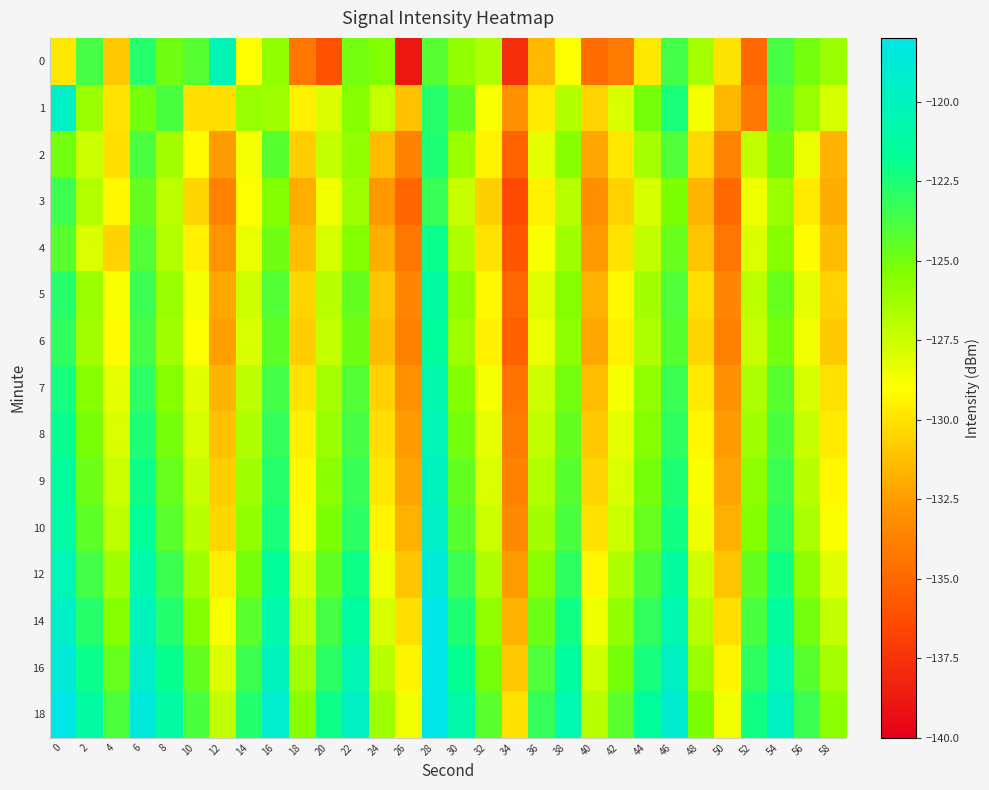

Which series has the widest spread of values?

row_0